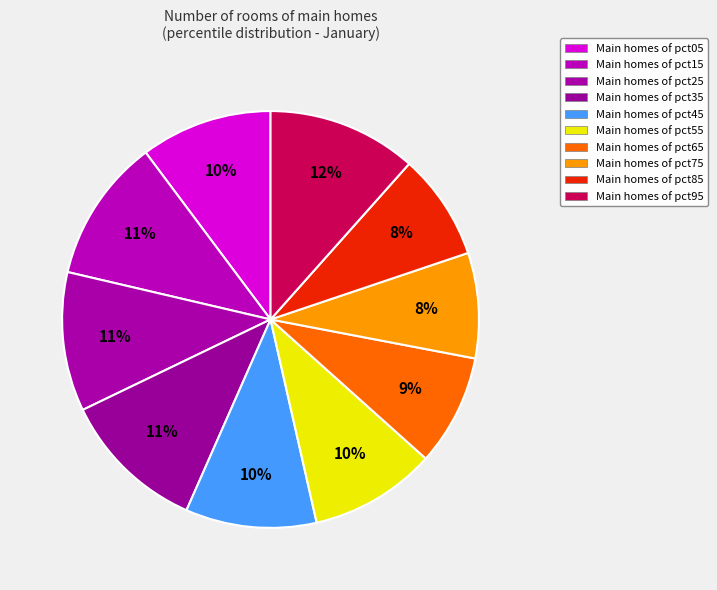

Does any single category account for the majority?

No